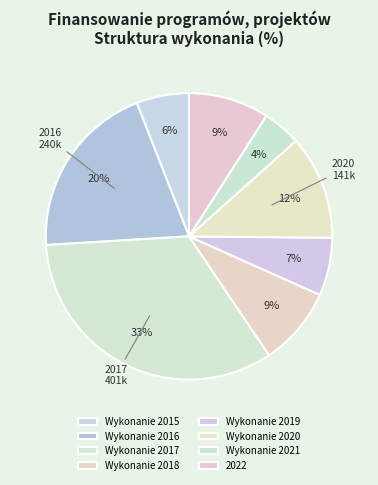

Does Wykonanie 2016 account for over 50% of the chart?

No